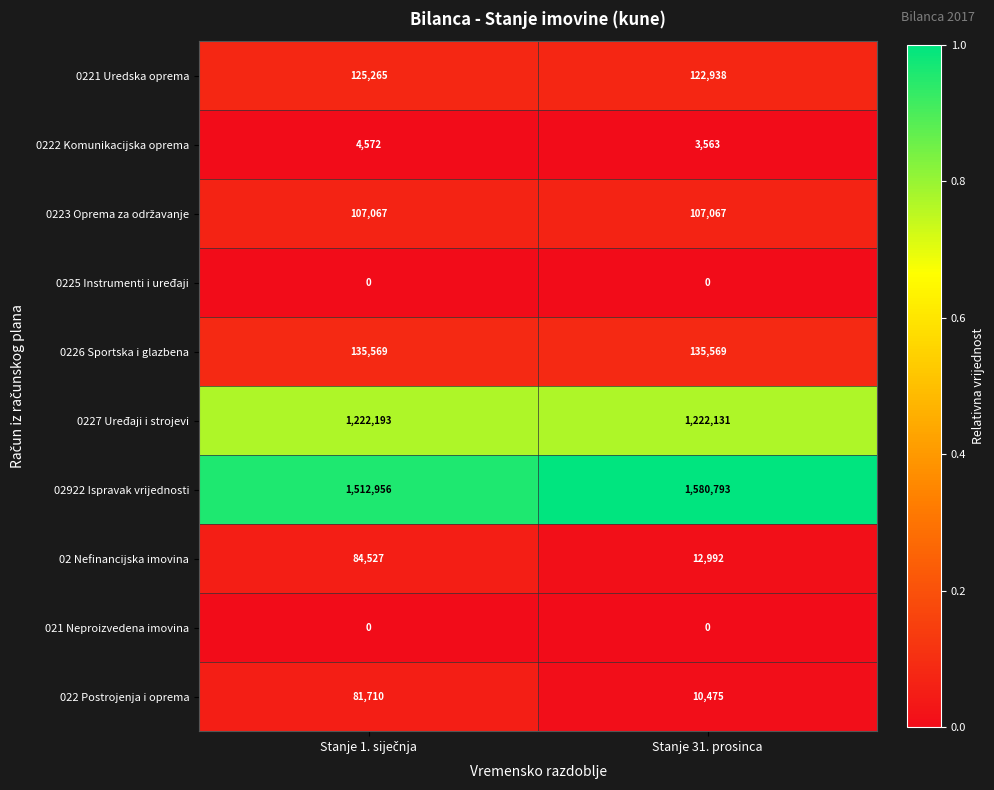

Which series has the largest range (max minus min)?

02 Nefinancijska imovina